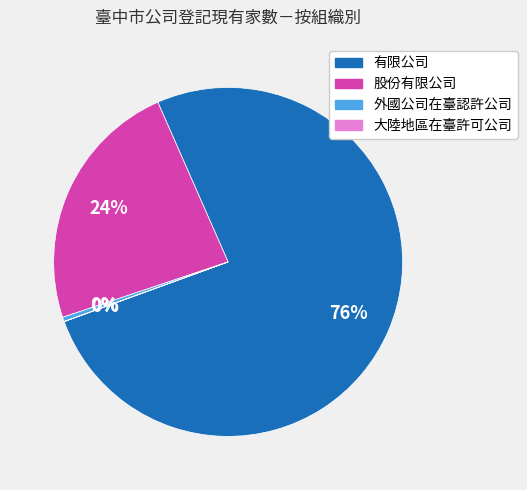

To the nearest percent, what is the difference between the largest and smallest slice percentages?

76%